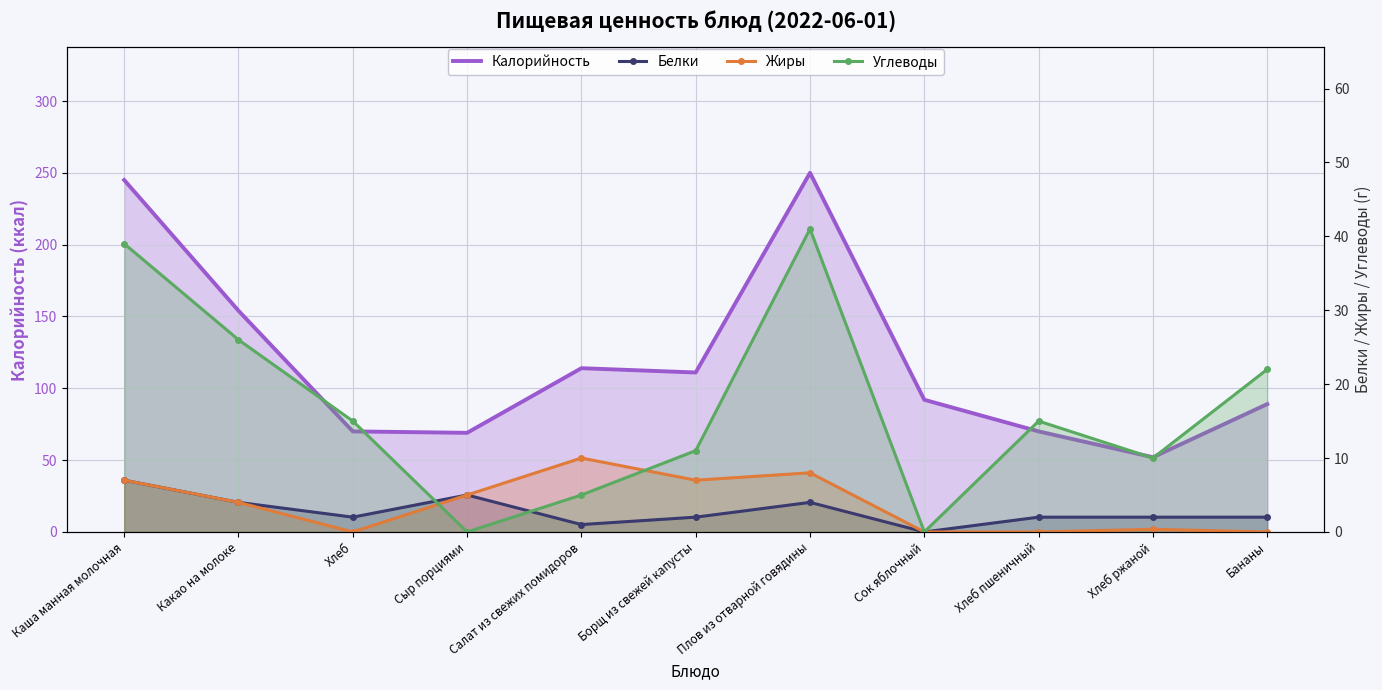

Which category has the lowest value in the Углеводы series?

Сыр порциями